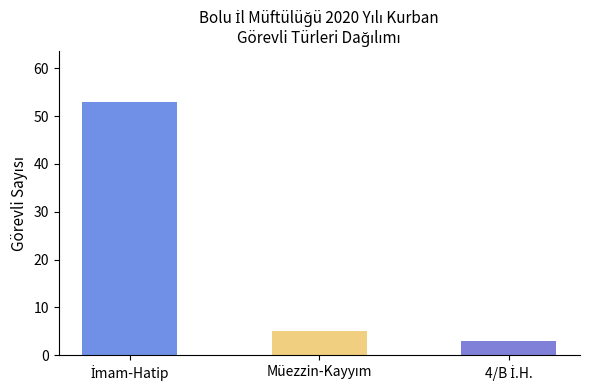

Rank the series at İmam-Hatip from highest to lowest value.

İmam-Hatip, Müezzin-Kayyım, 4/B İmam-Hatip